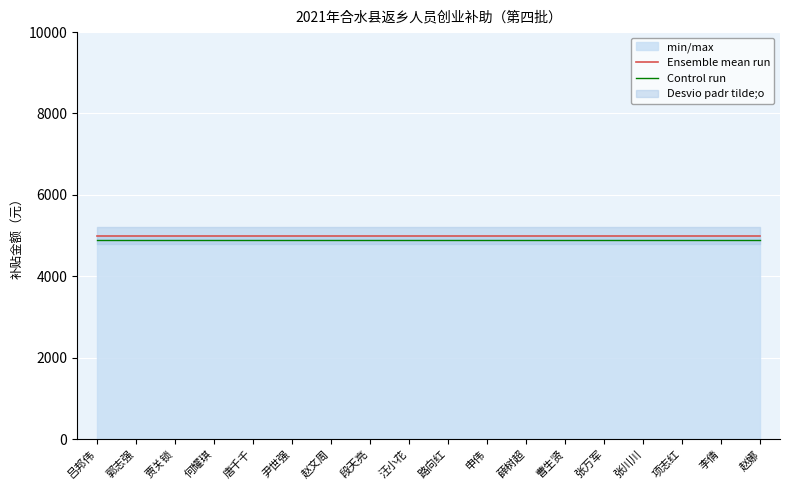

Which category has the highest value across all series?

吕邦伟